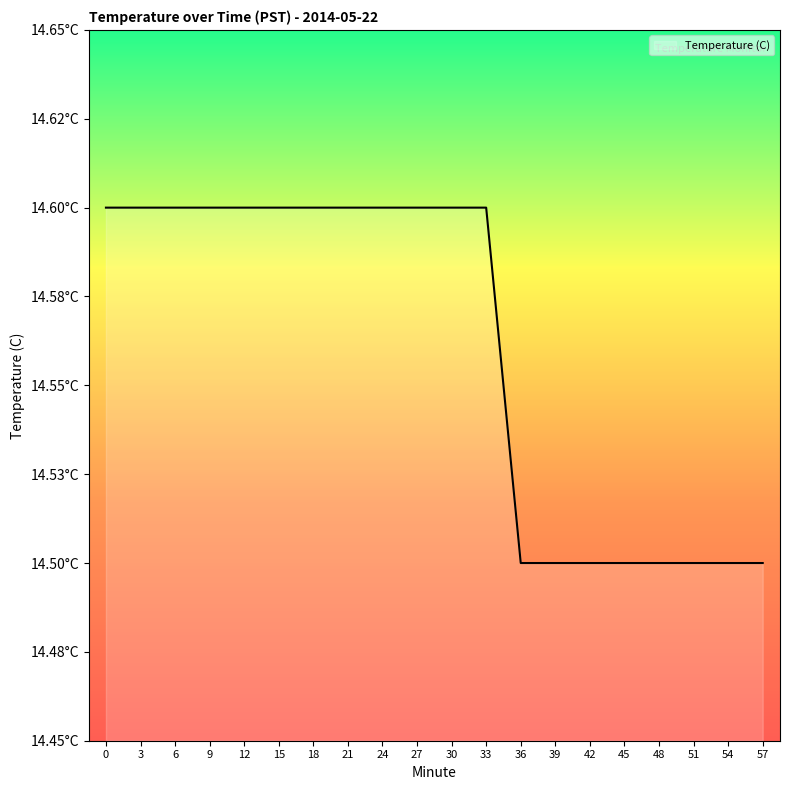

What is the change in value from 18 to 54?

-0.1